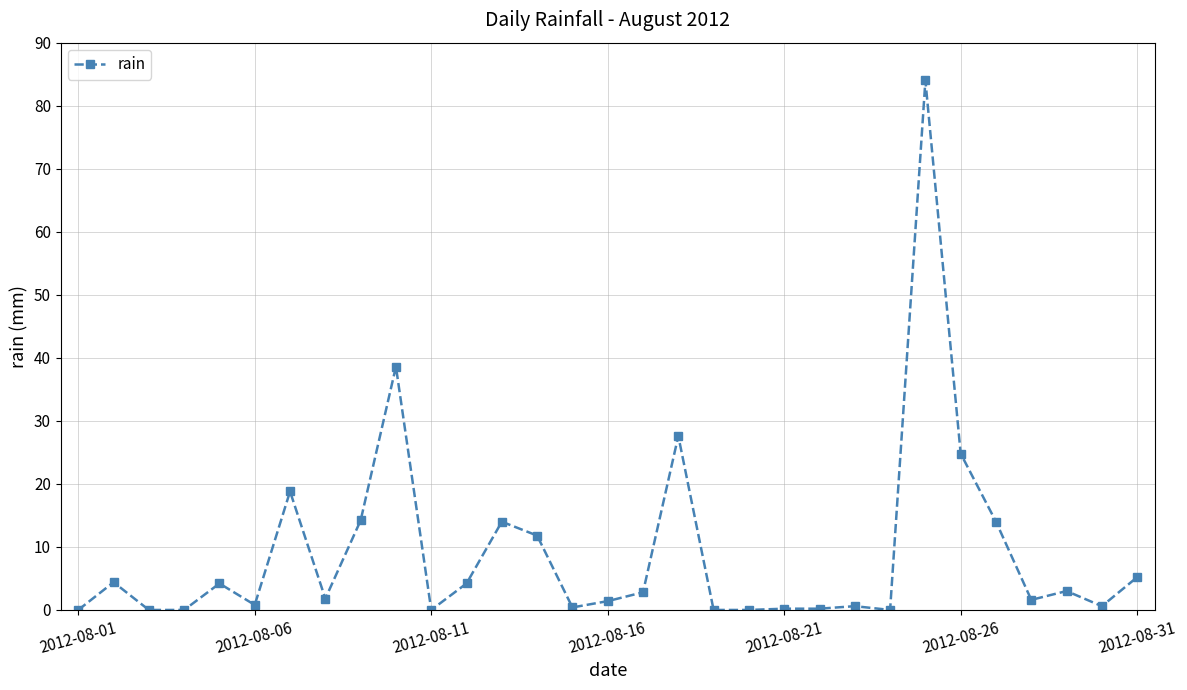

True or false: there are more than 1 points higher than both neighbors.

True